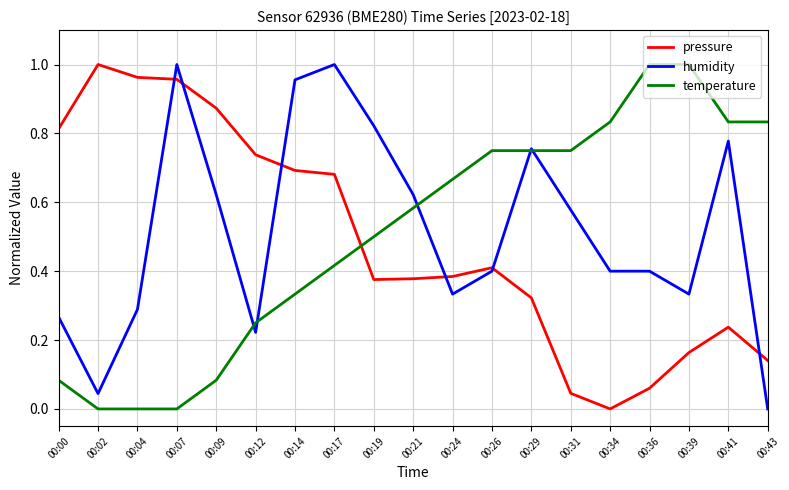

Which category has the lowest value in the pressure series?

00:34